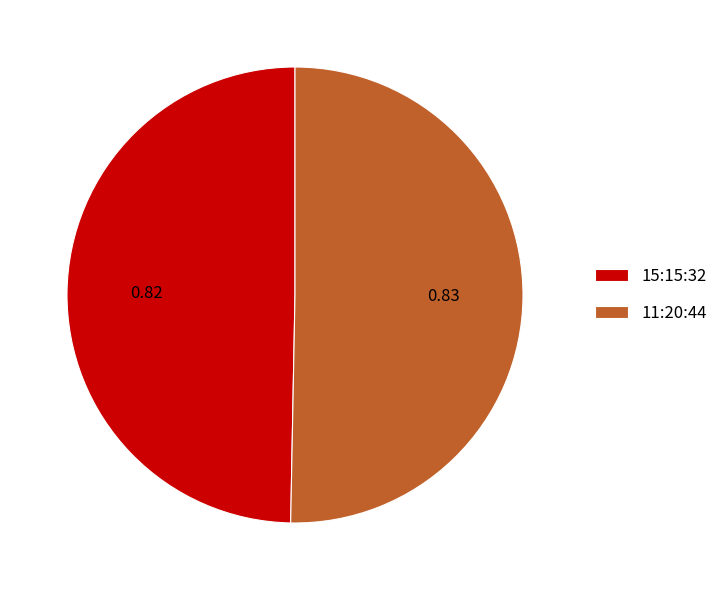

How many slices are in this pie chart?

2